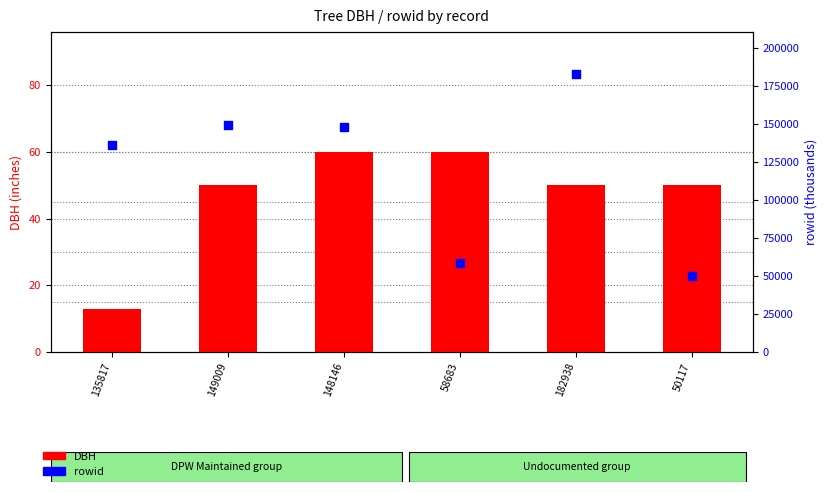

Which series contains the highest Y value?

rowid